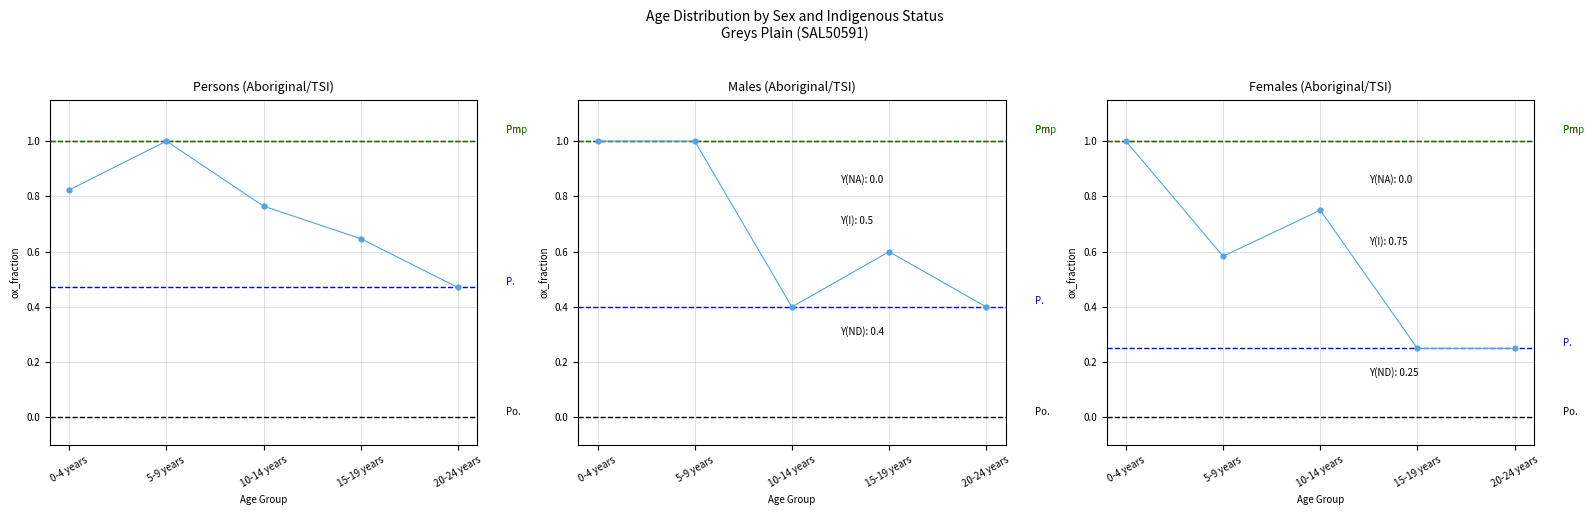

Is the value of Persons (Aboriginal/TSI) at 15-19 years greater than the value of Females (Aboriginal/TSI) at 0-4 years?

No